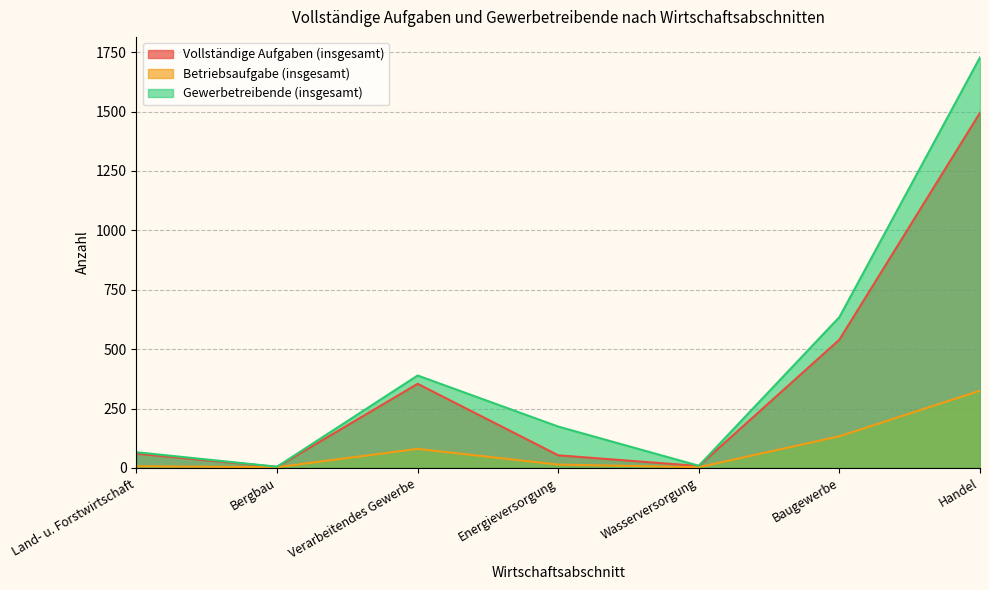

In Betriebsaufgabe (insgesamt), how many points are higher than both neighbors (excluding endpoints)?

1